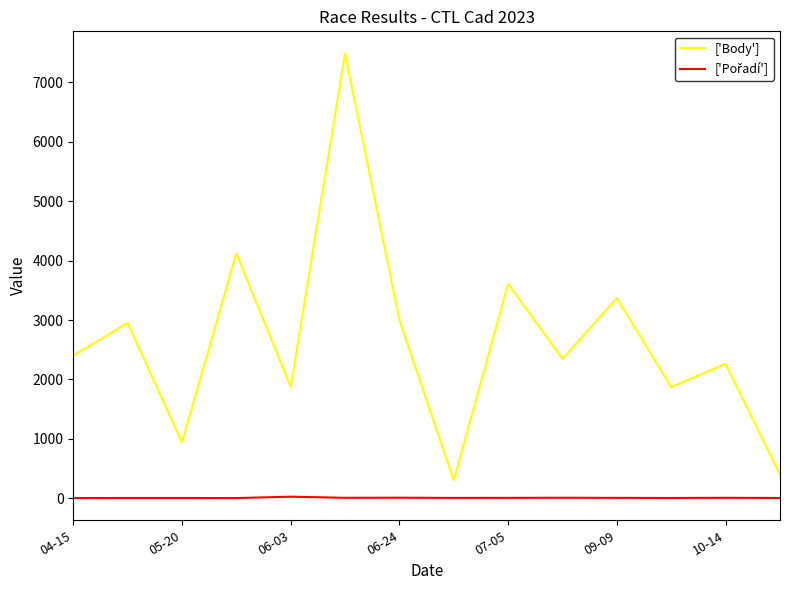

What is the greatest value displayed?

7487